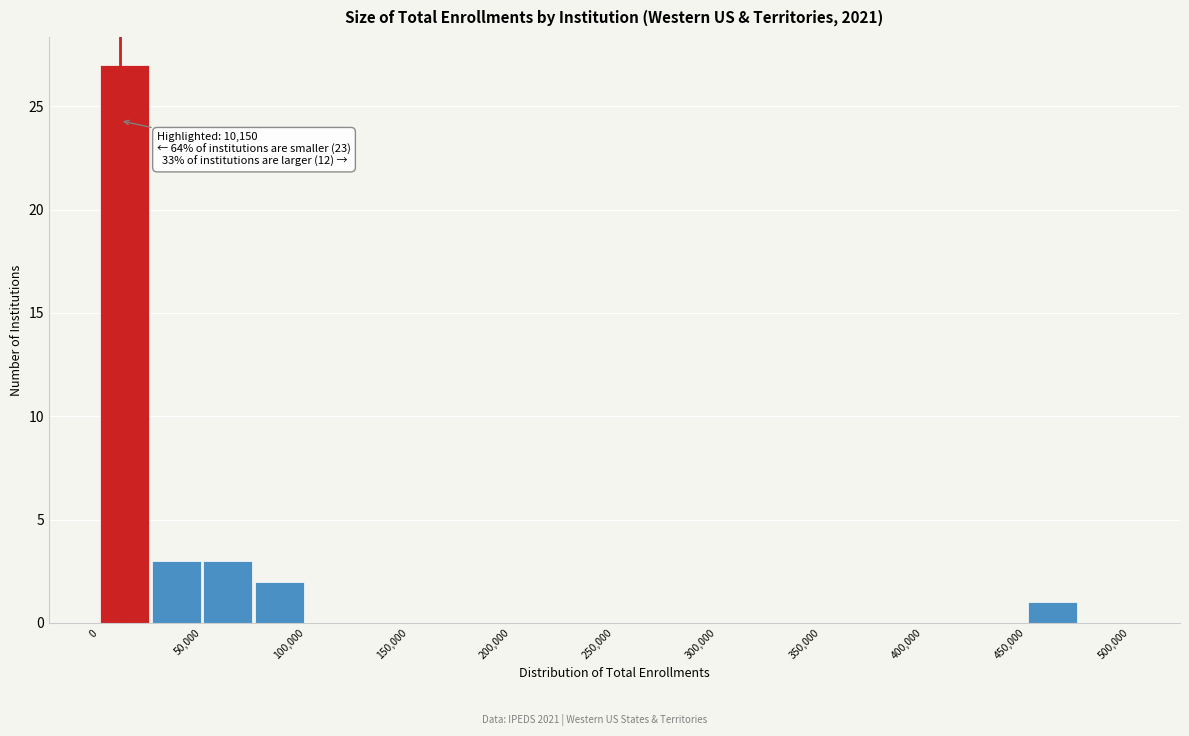

Over which range of the x-axis is the bar tallest?

0 to 25000